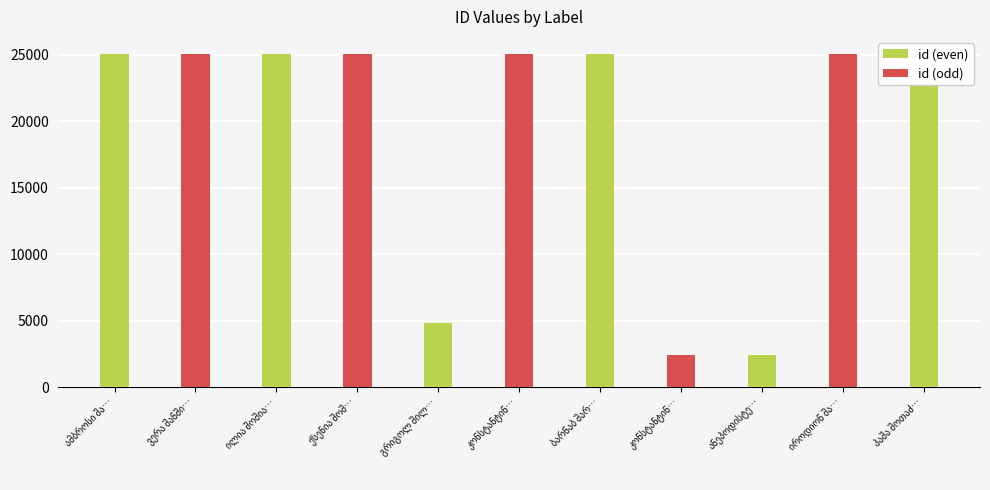

True or false: the data shows 25080 at ამბროსი შანშიაშვილი.

True